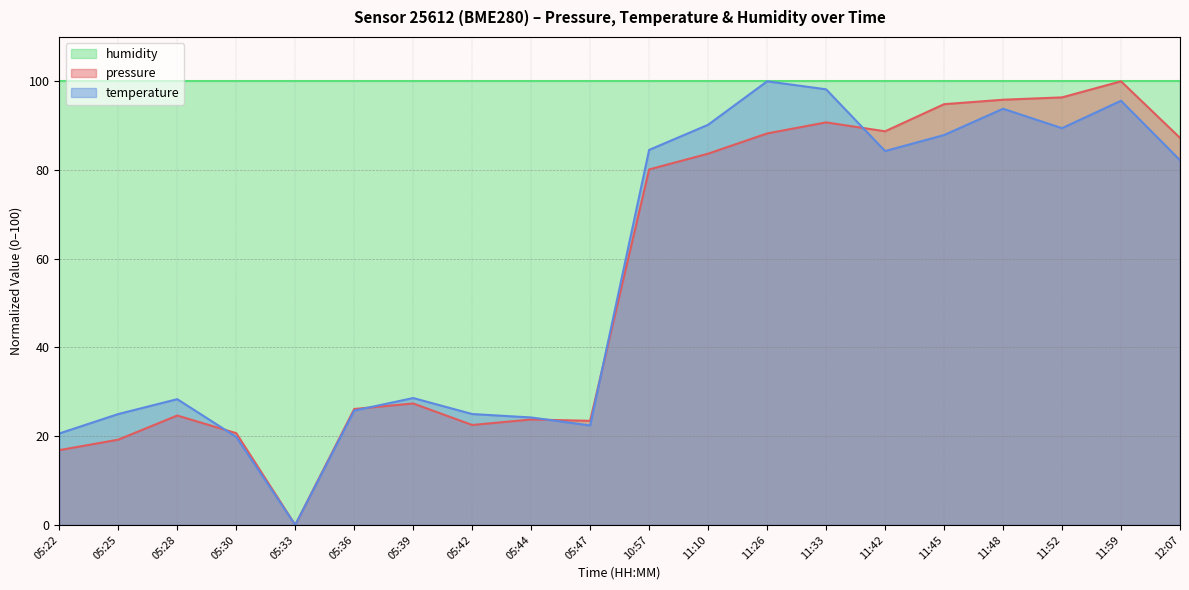

Which series has the largest range (max minus min)?

pressure